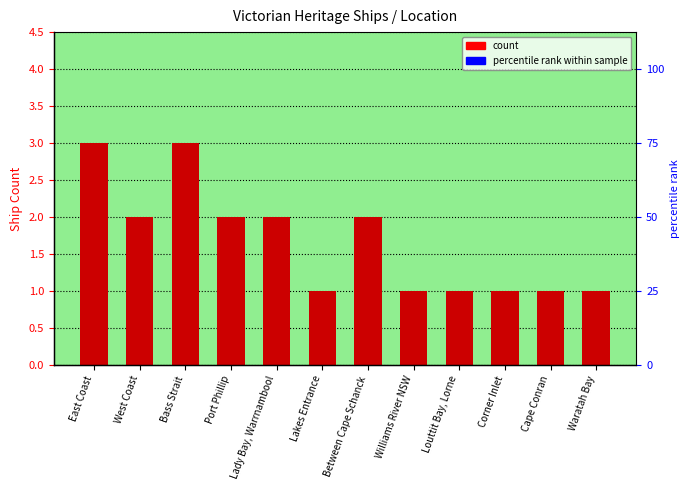

Rank the categories by value from highest to lowest.

East Coast, Bass Strait, West Coast, Port Phillip, Lady Bay, Warrnambool, Between Cape Schanck, Lakes Entrance, Williams River NSW, Louttit Bay, Lorne, Corner Inlet, Cape Conran, Waratah Bay